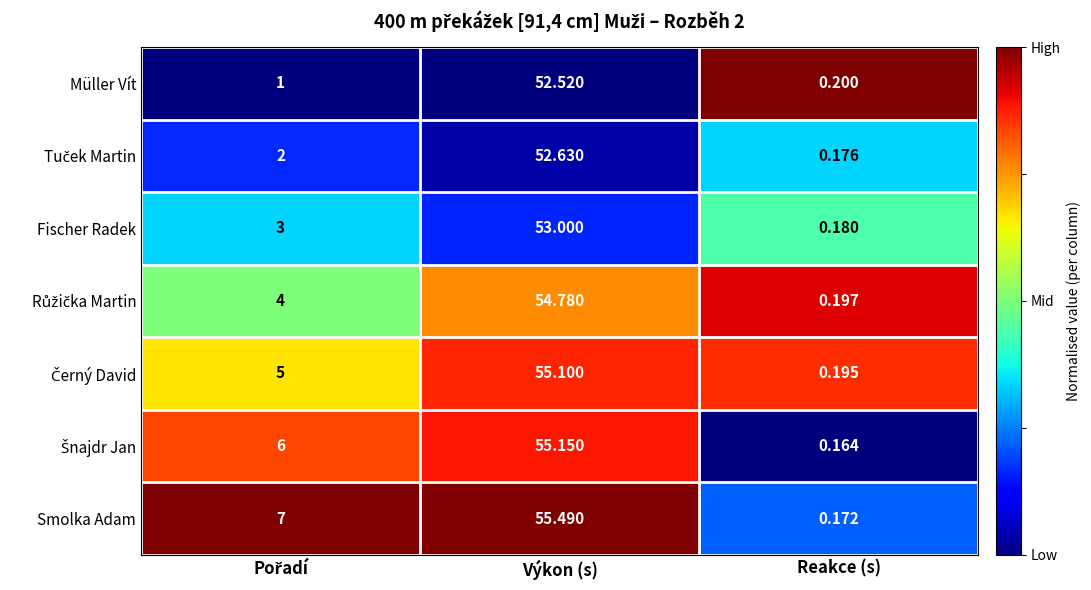

Which series has the largest total across all categories?

Smolka Adam